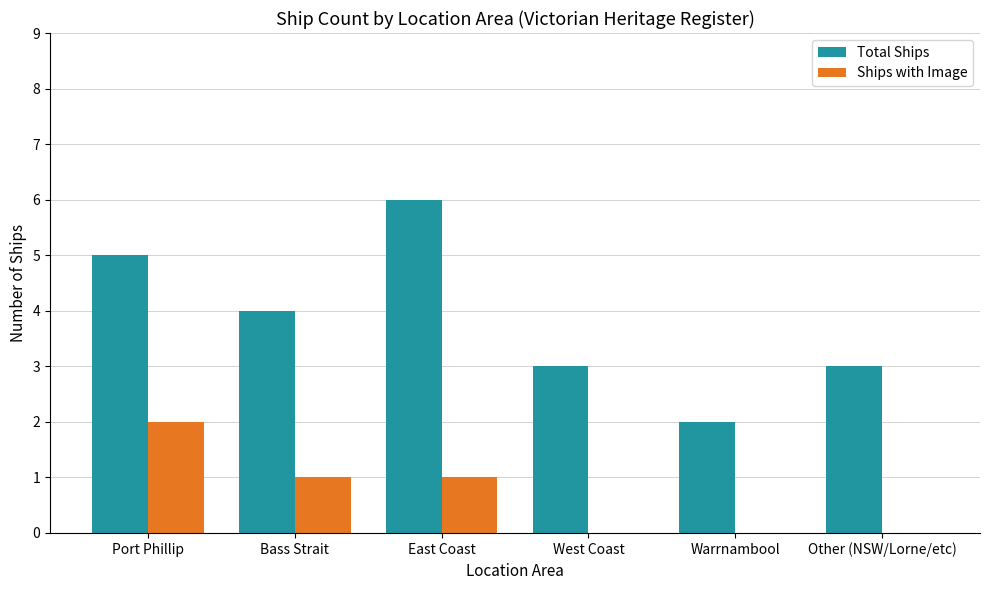

How many Total Ships values are between 3 and 5?

4